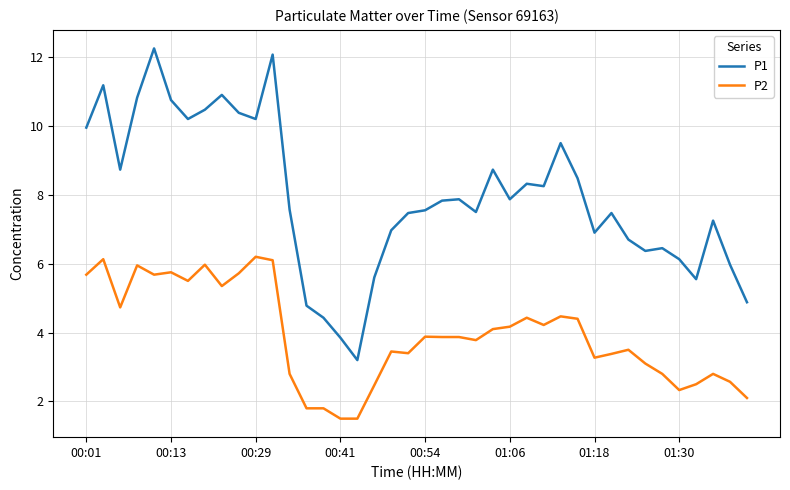

Count the number of categories in the chart.

40